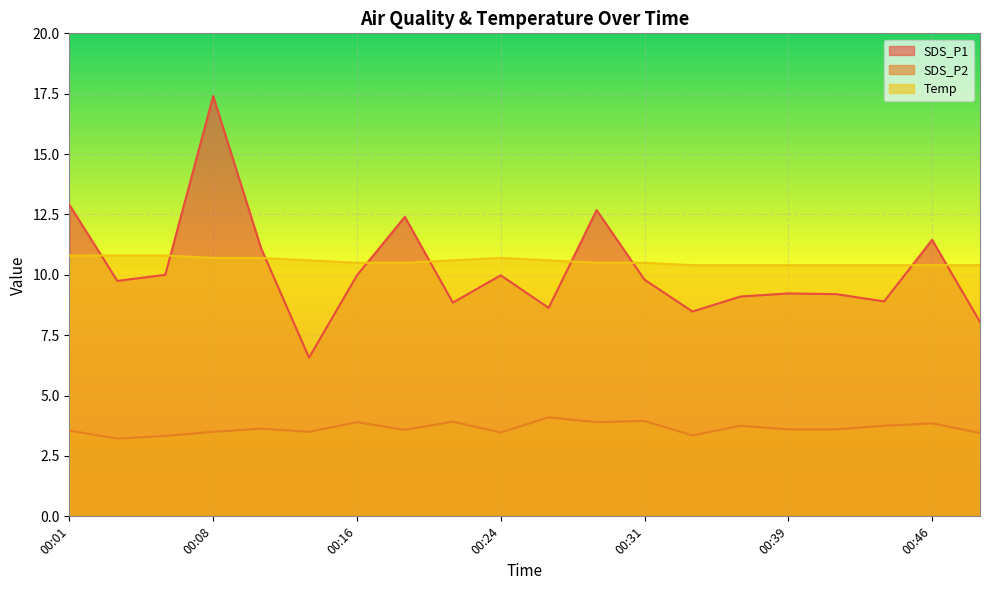

List the series in order of their peak value, lowest first.

SDS_P2, Temp, SDS_P1